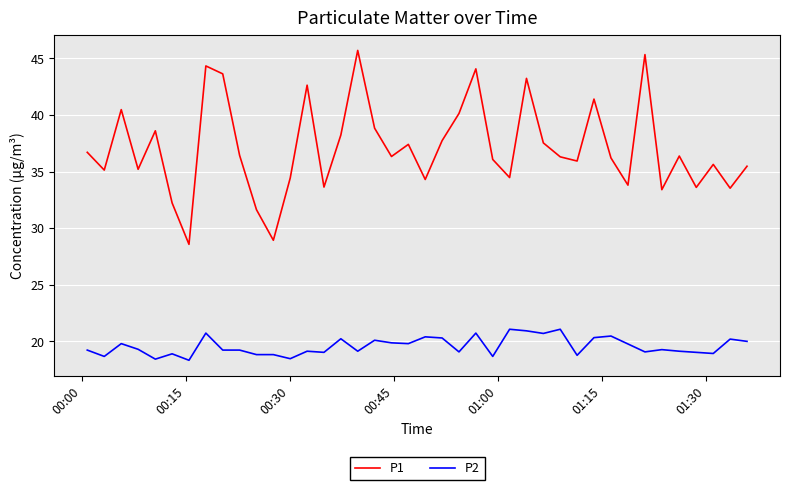

Which series has the largest total across all categories?

P1